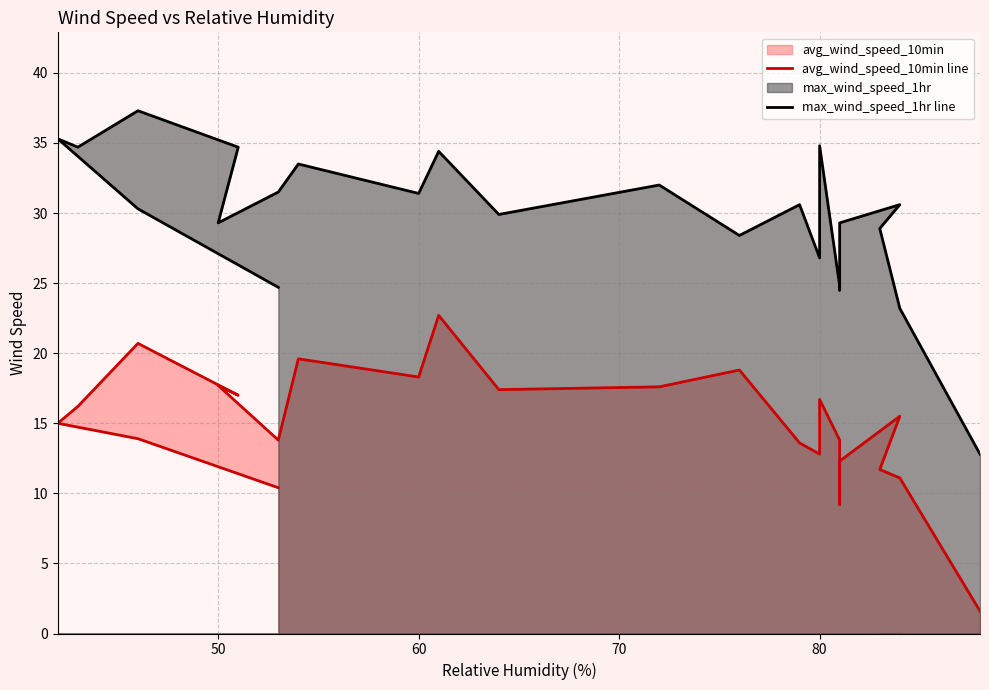

Which series has the largest range (max minus min)?

max_wind_speed_1hr line